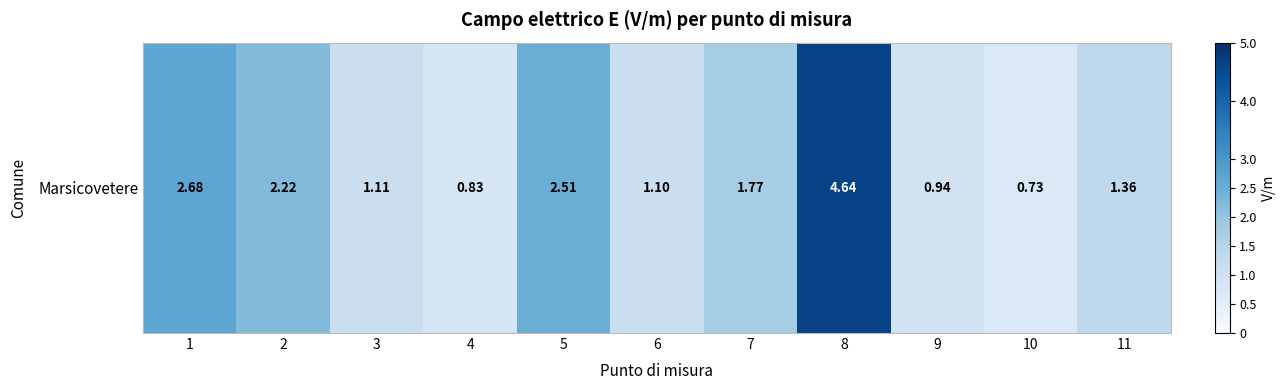

Which has a higher value, 3 or 2?

2